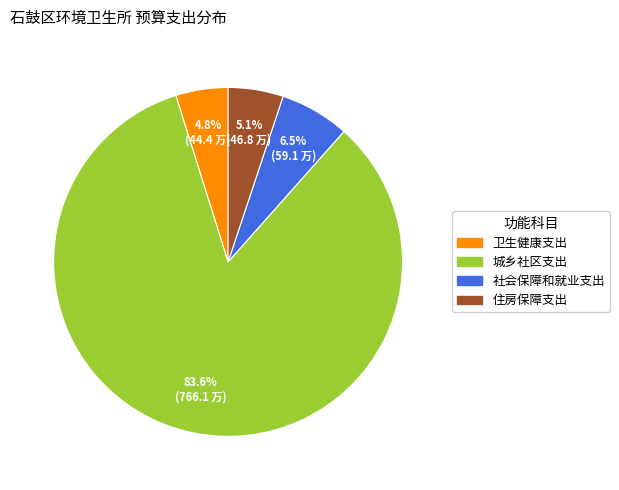

To the nearest percent, what is the difference between the 社会保障和就业支出 and 城乡社区支出 slice percentages?

77%